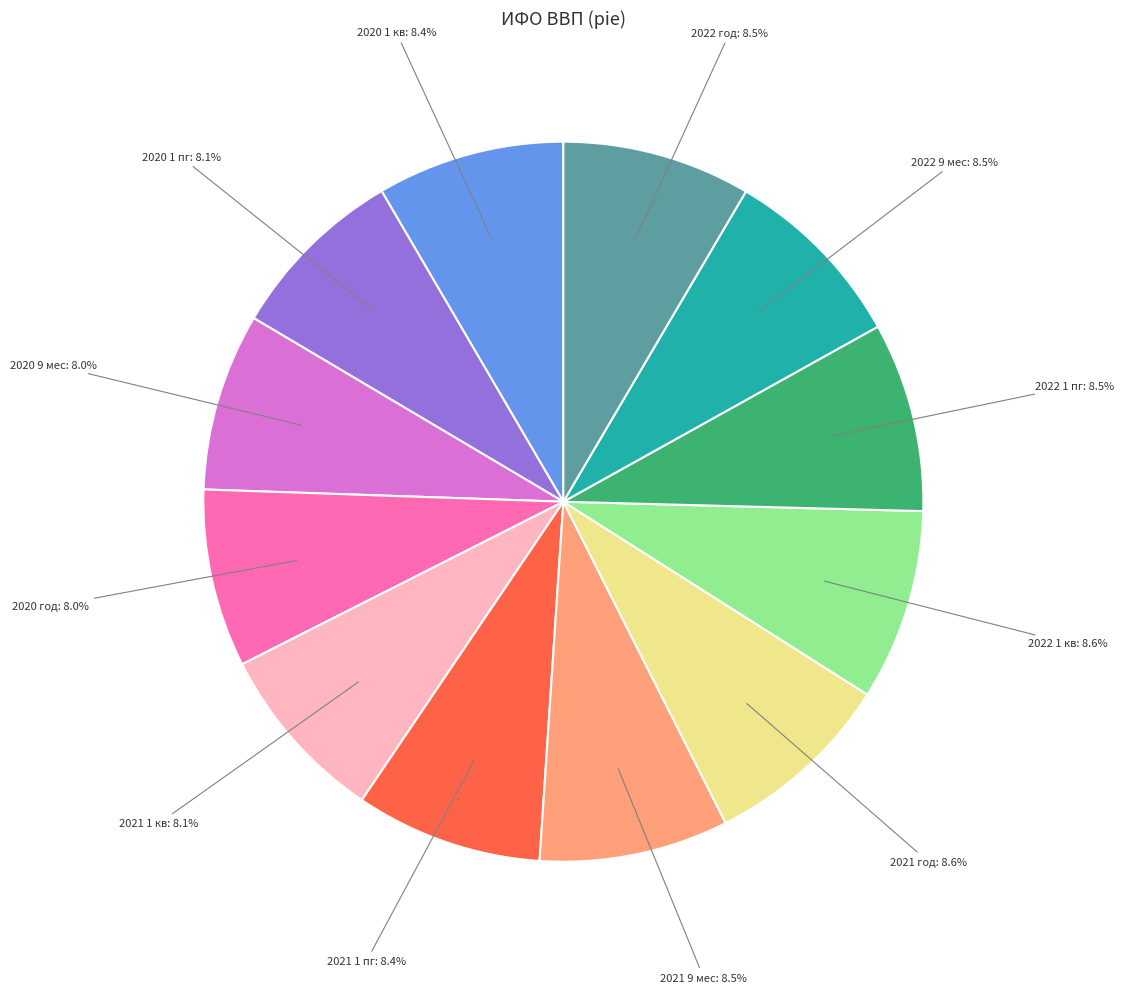

Is there a majority slice in this chart?

No